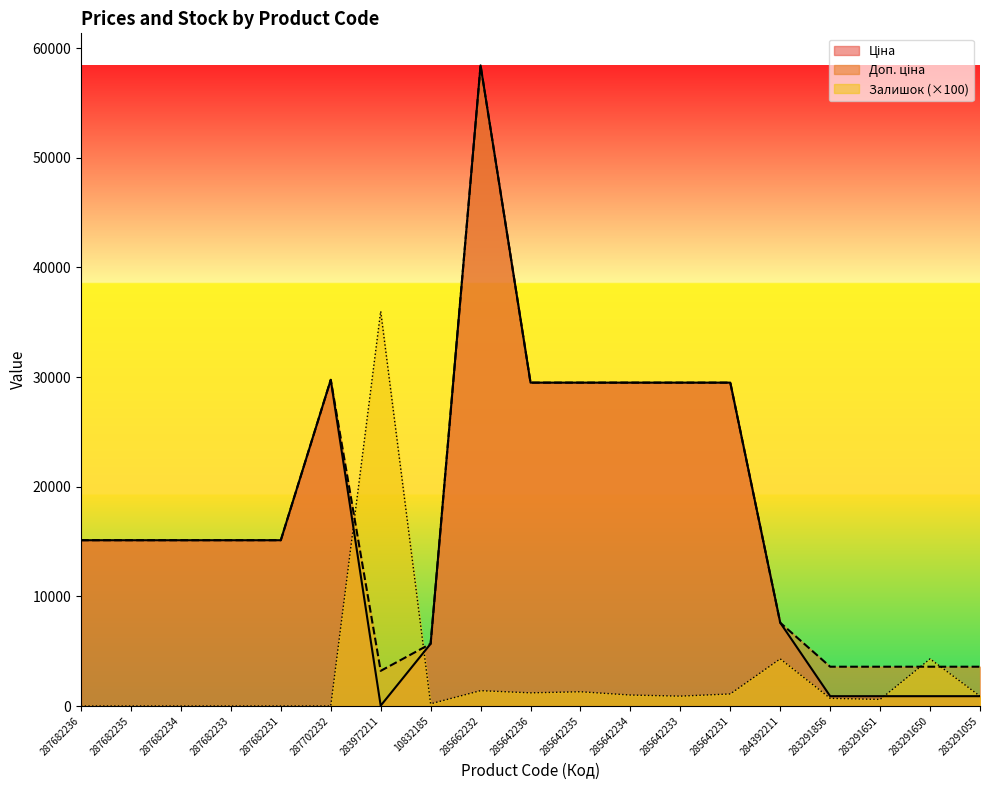

What is the maximum value for Ціна?

58426.5